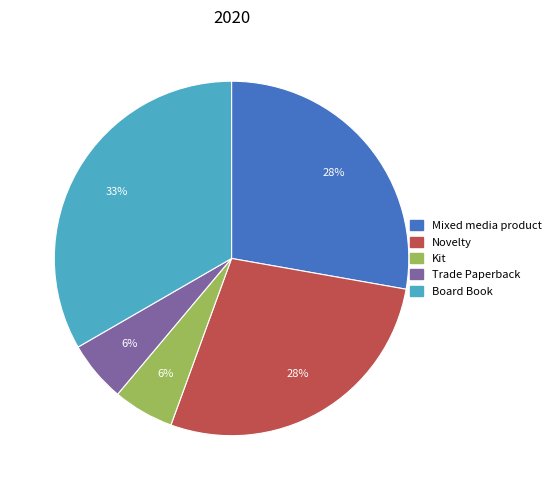

To the nearest percent, what is the average slice percentage?

20%